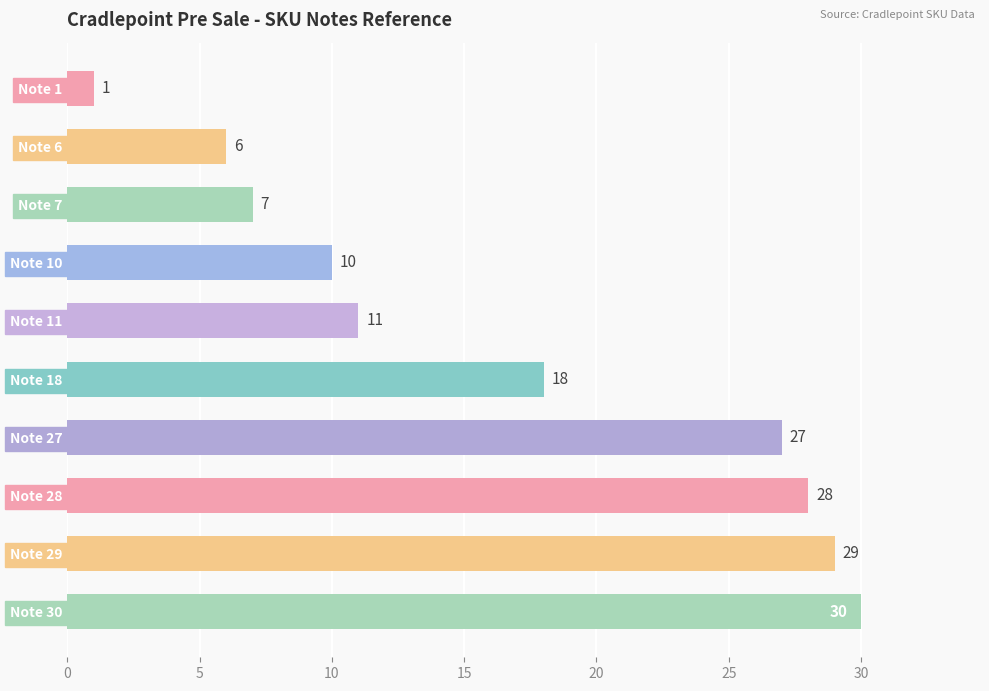

List the labels in order of value, largest first.

Note 30, Note 29, Note 28, Note 27, Note 18, Note 11, Note 10, Note 7, Note 6, Note 1